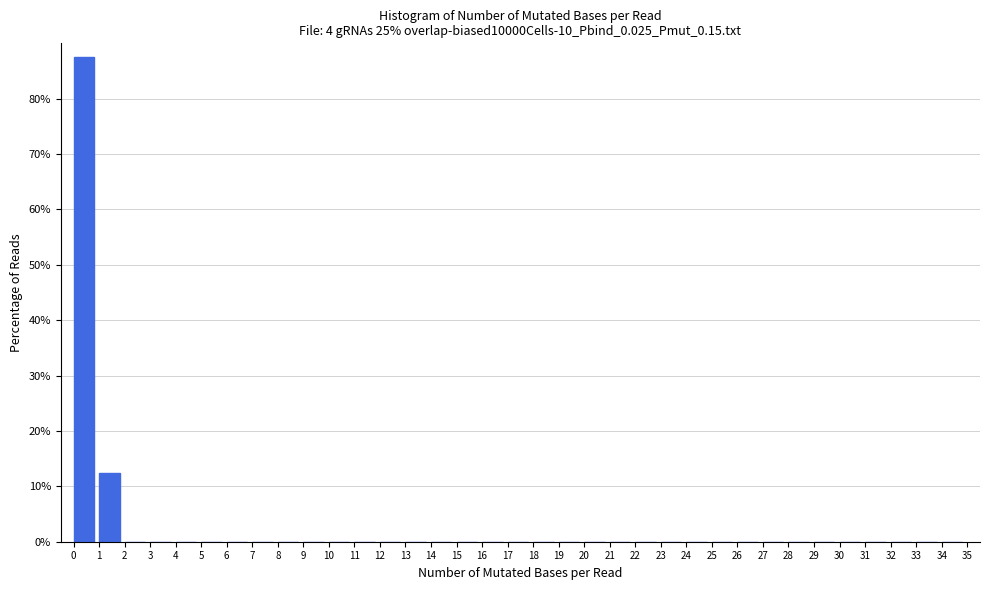

Over which range of the x-axis is the bar tallest?

0 to 1